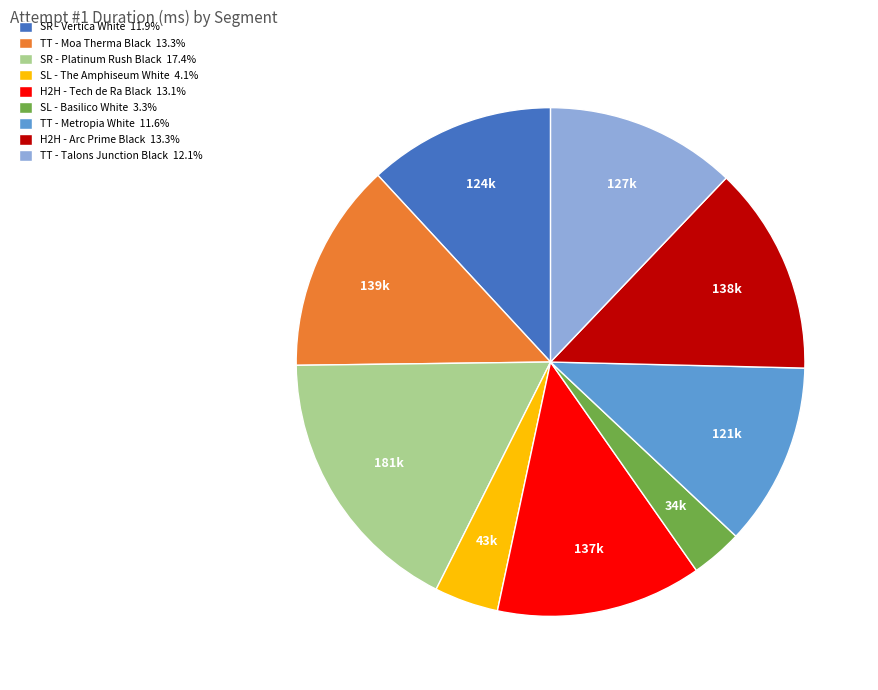

Approximately how many times larger is the value at TT - Moa Therma Black 13.3% compared to SR - Vertica White 11.9%?

1.1